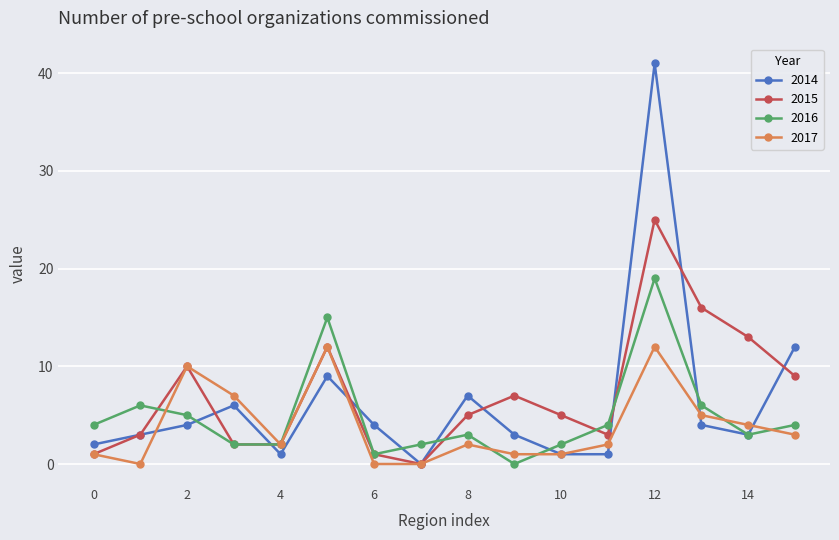

Which series has the largest range (max minus min)?

2014